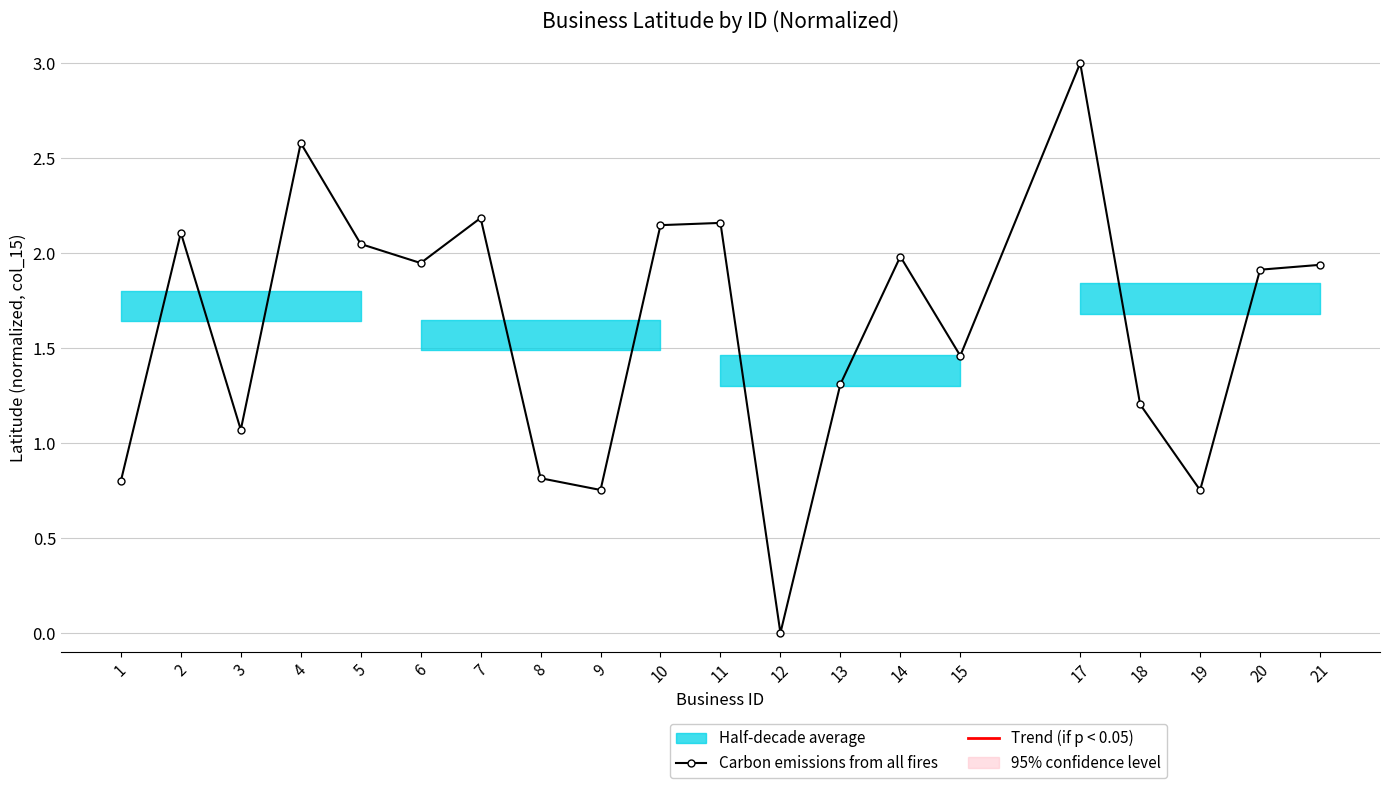

How many interior local peaks (higher than both neighbors) does the data have?

6